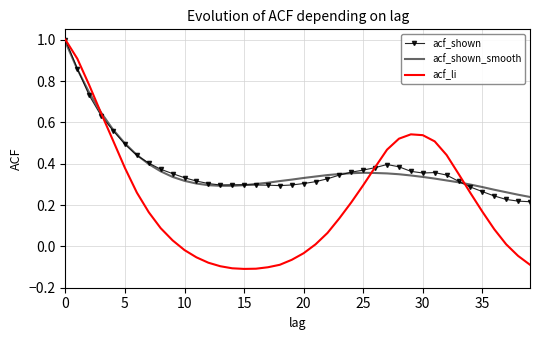

What is the sum of all acf_shown_smooth values?

15.3